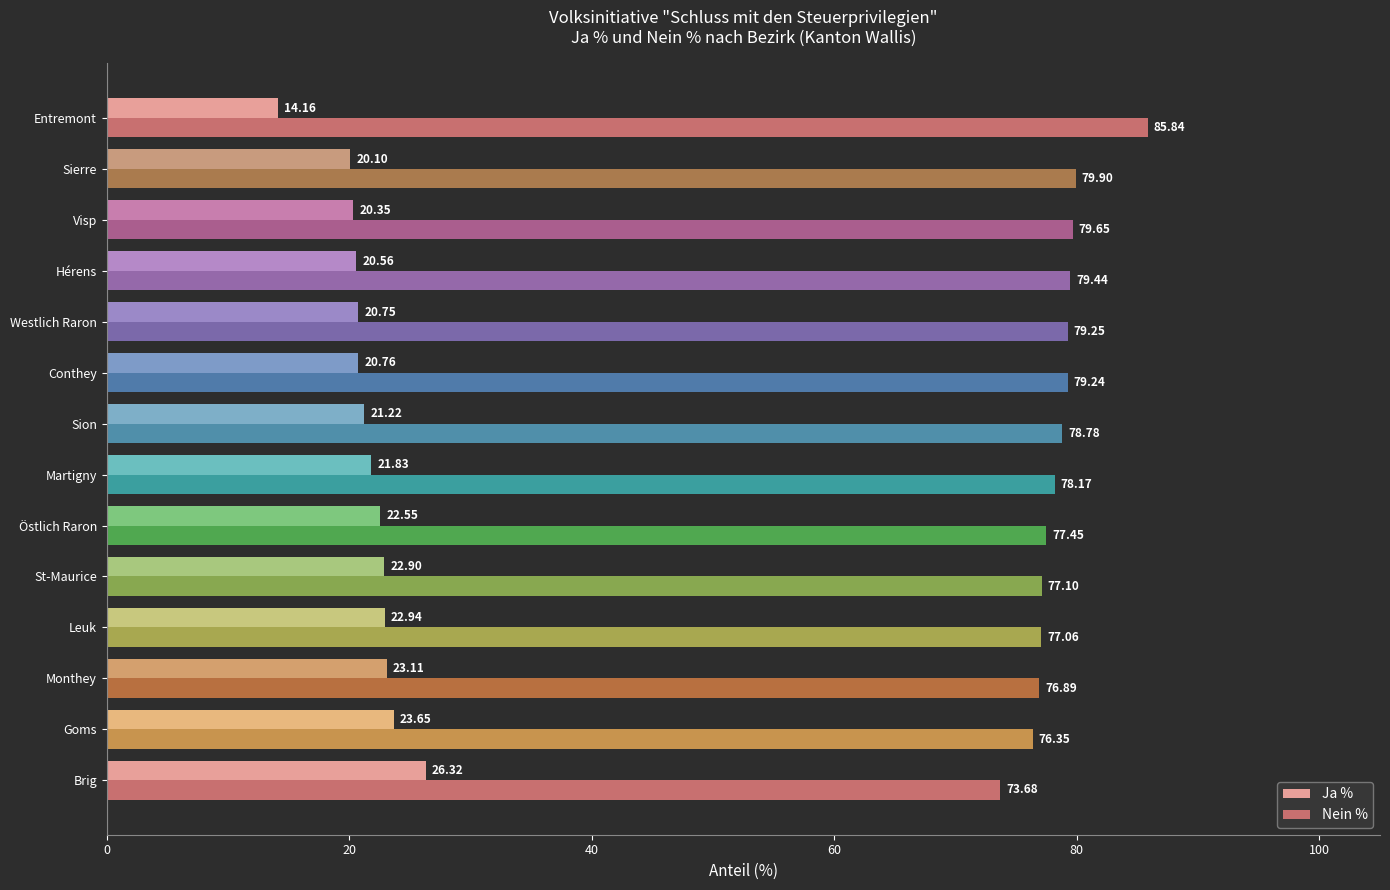

At which label is Ja % closest to 20?

Sierre